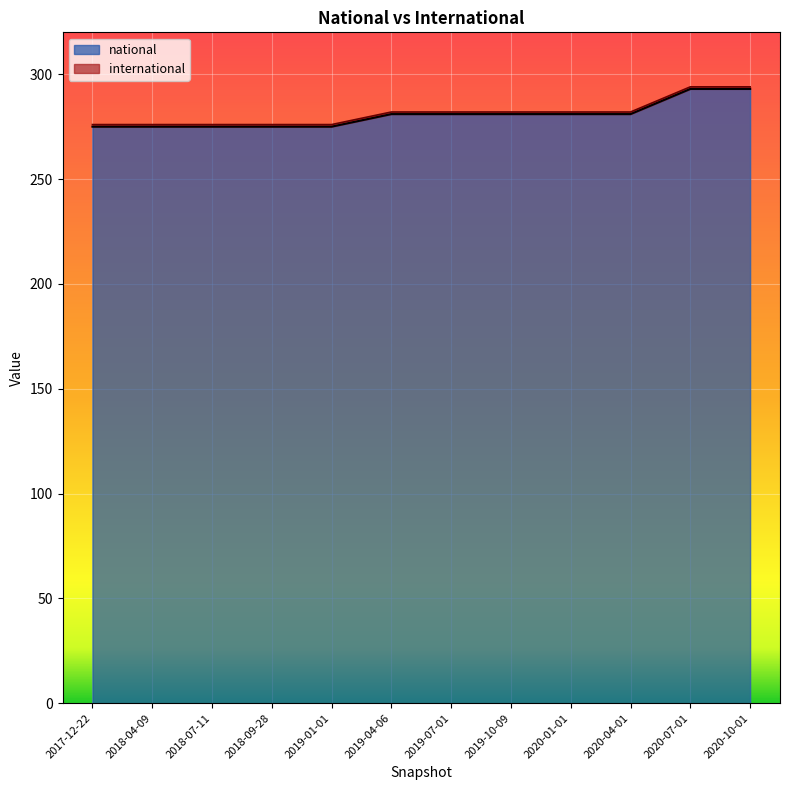

The chart shows a value of 160 at 2017-12-22. True or false?

False